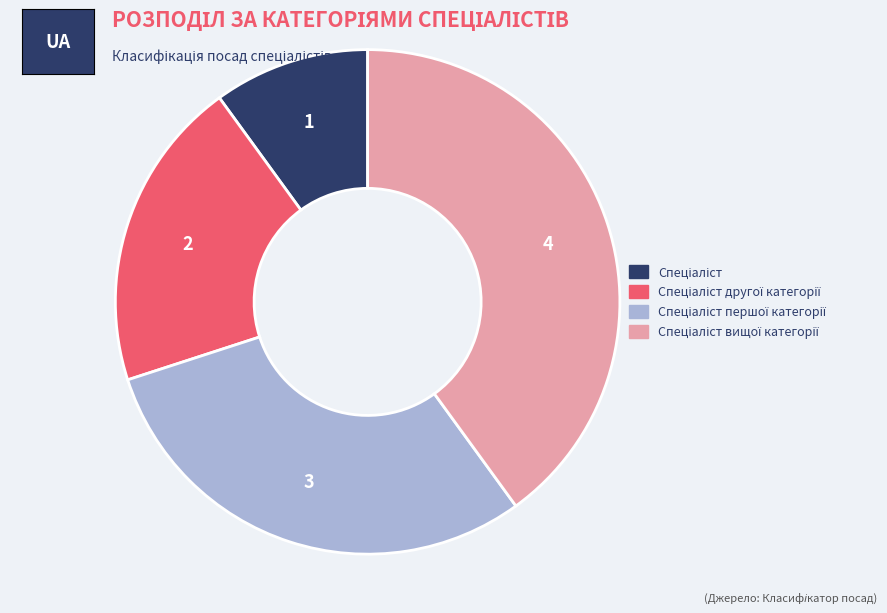

Is there a majority slice in this chart?

No